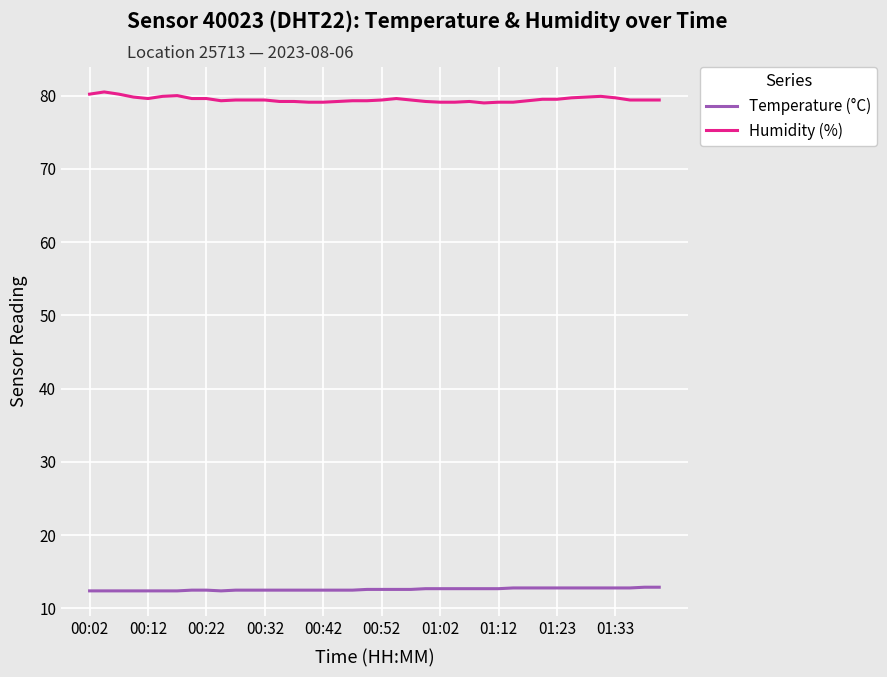

List the series in order of their peak value, lowest first.

Temperature (°C), Humidity (%)